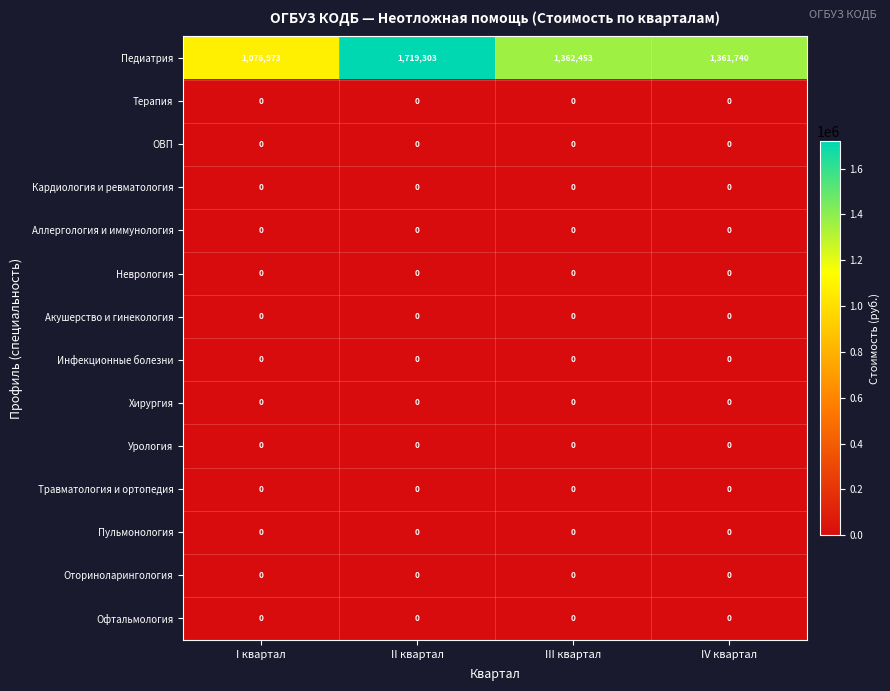

What is the total value across all series at II квартал?

1719303